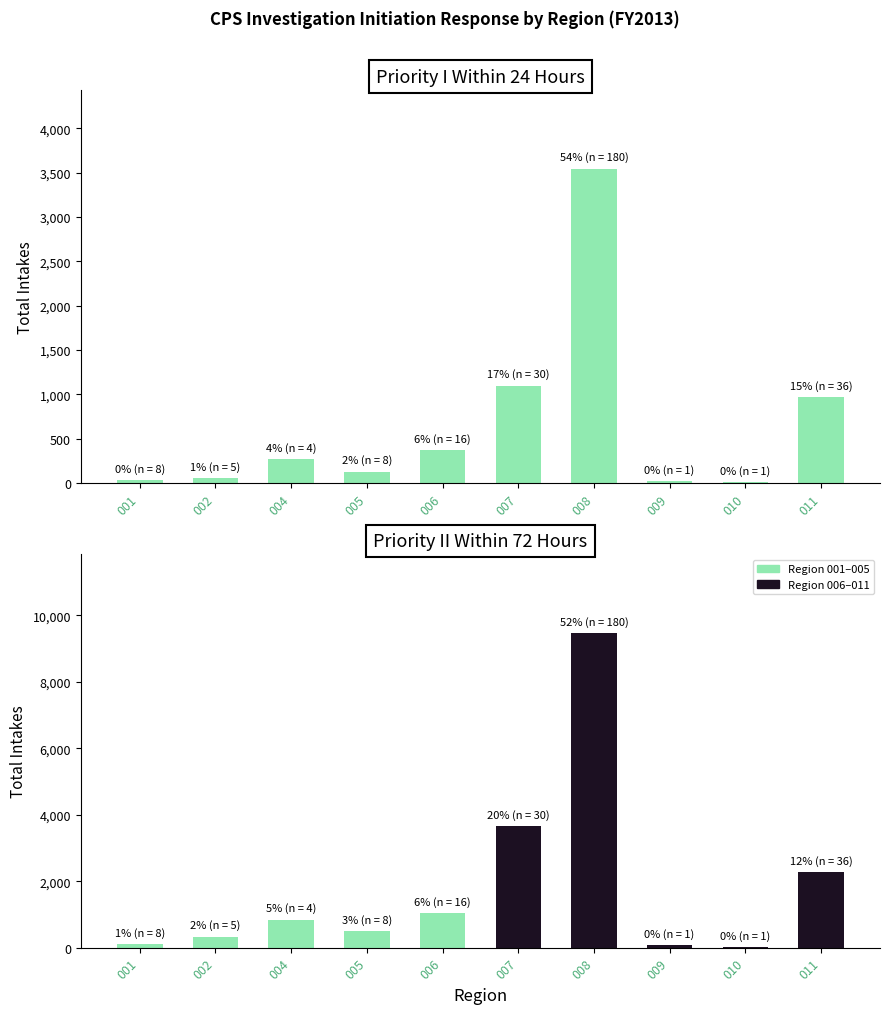

Approximately how many times larger is the value at 009 compared to 002?

0.4